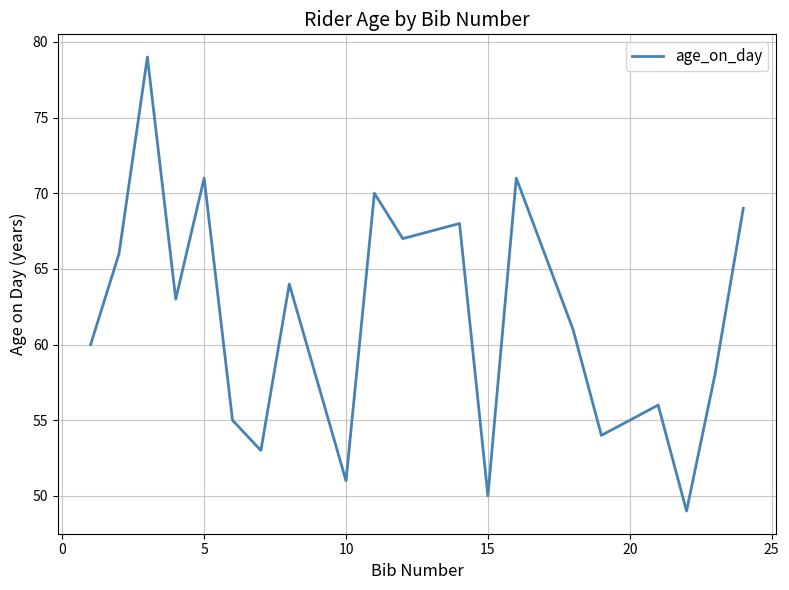

What is the minimum value shown in the chart?

49